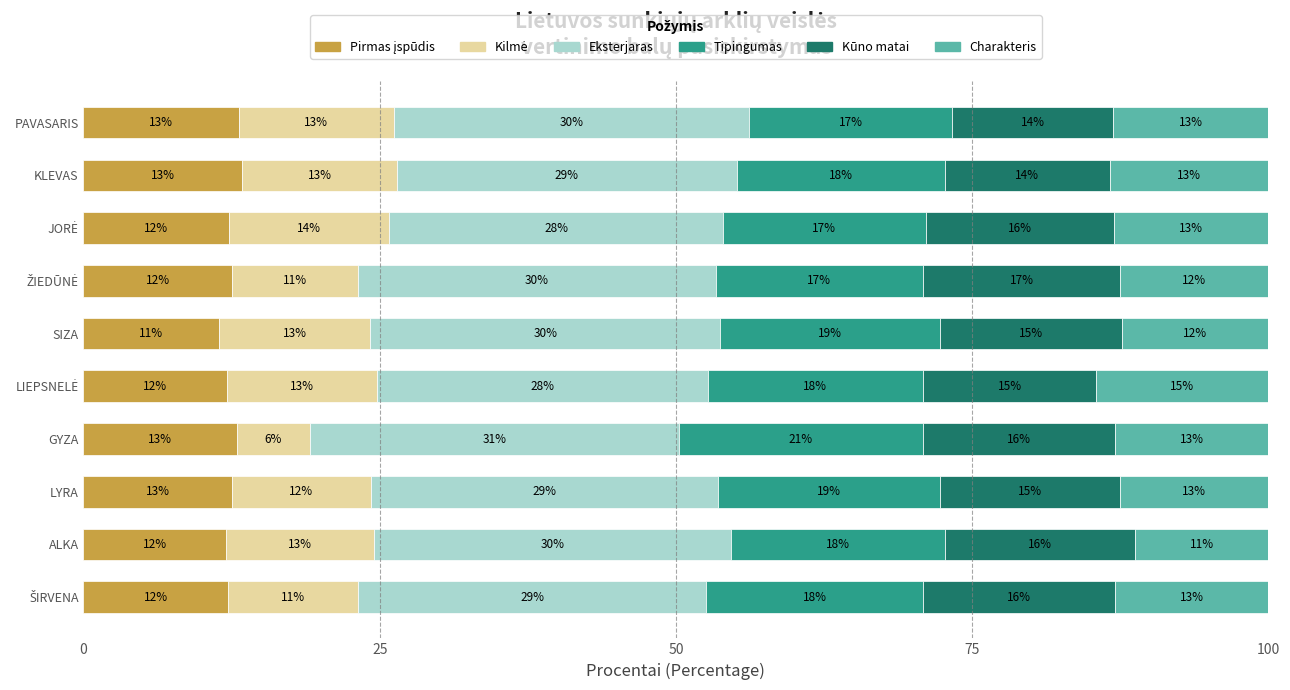

What is the total value across all series at PAVASARIS?

100.0